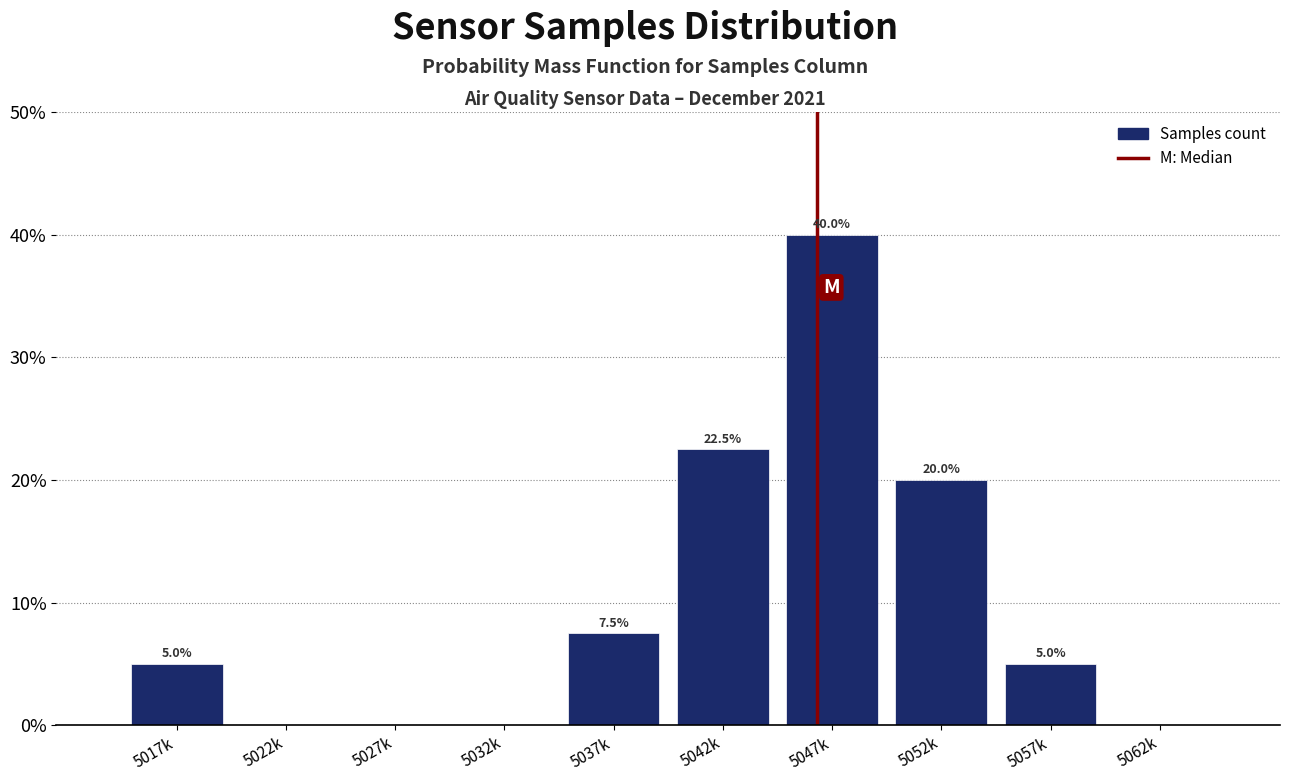

Reading left to right, transcribe all the data shown in this chart.

5017k=5.0	5022k=0.0	5027k=0.0	5032k=0.0	5037k=7.5	5042k=22.5	5047k=40.0	5052k=20.0	5057k=5.0	5062k=0.0